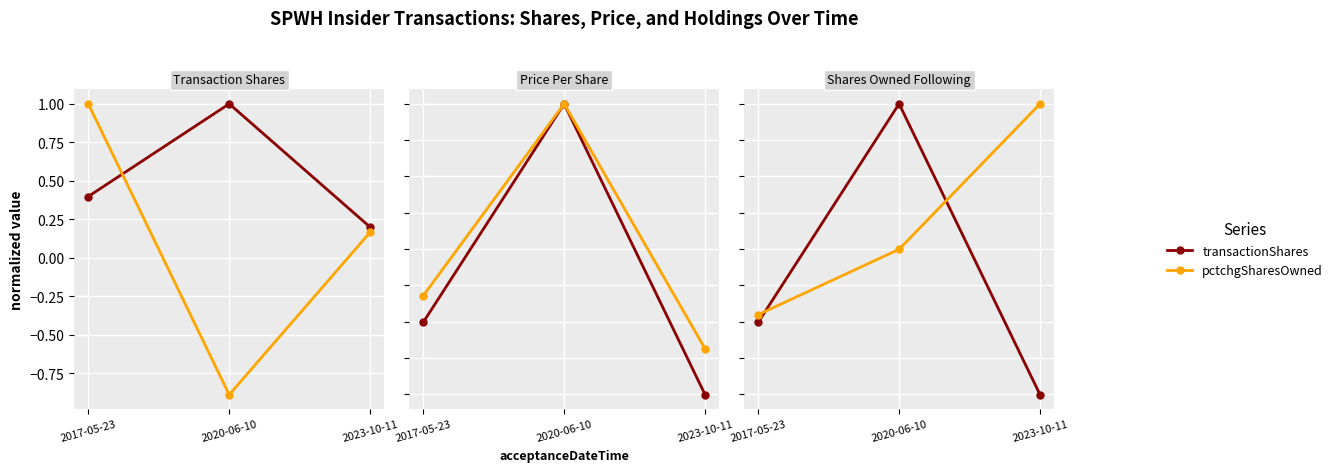

What is the spread (max minus min) of values at 2020-06-10?

1.9